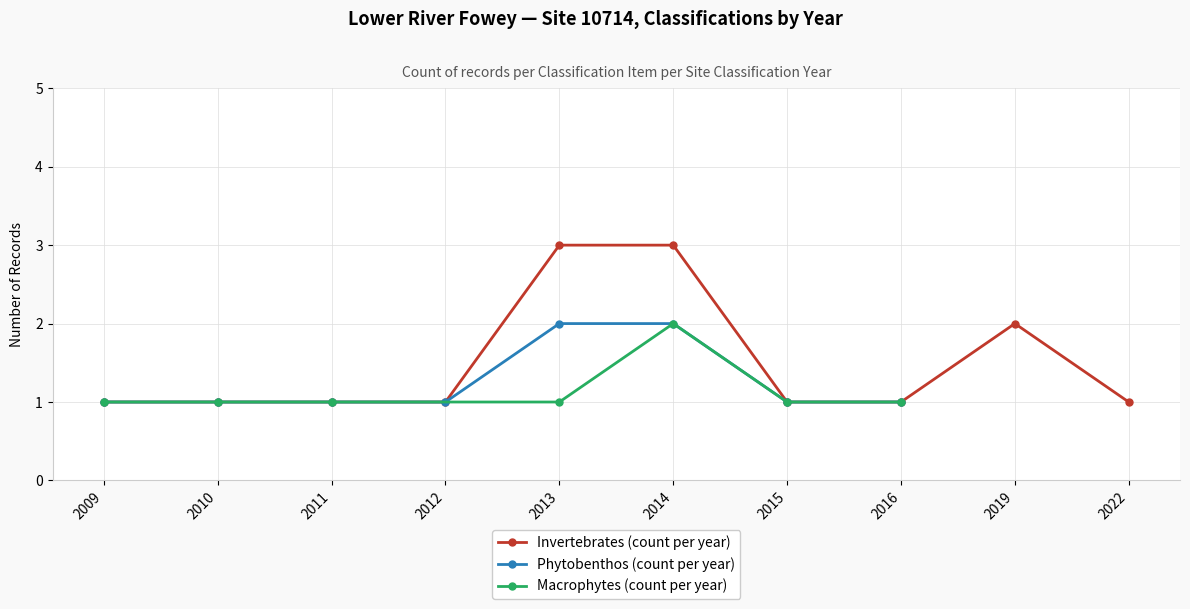

Where is the first local minimum for Macrophytes (count per year)?

2012